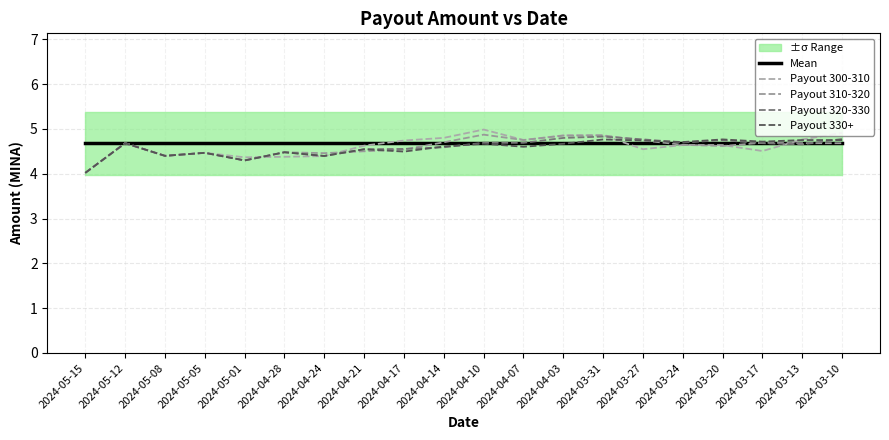

Between which two adjacent categories do Payout 330+ and Payout 300-310 first intersect?

2024-05-01 and 2024-04-28